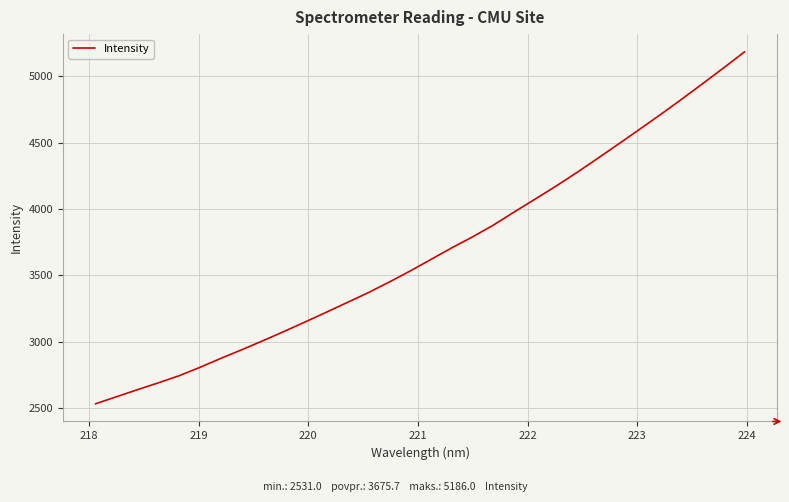

What is the greatest value displayed?

5186.0